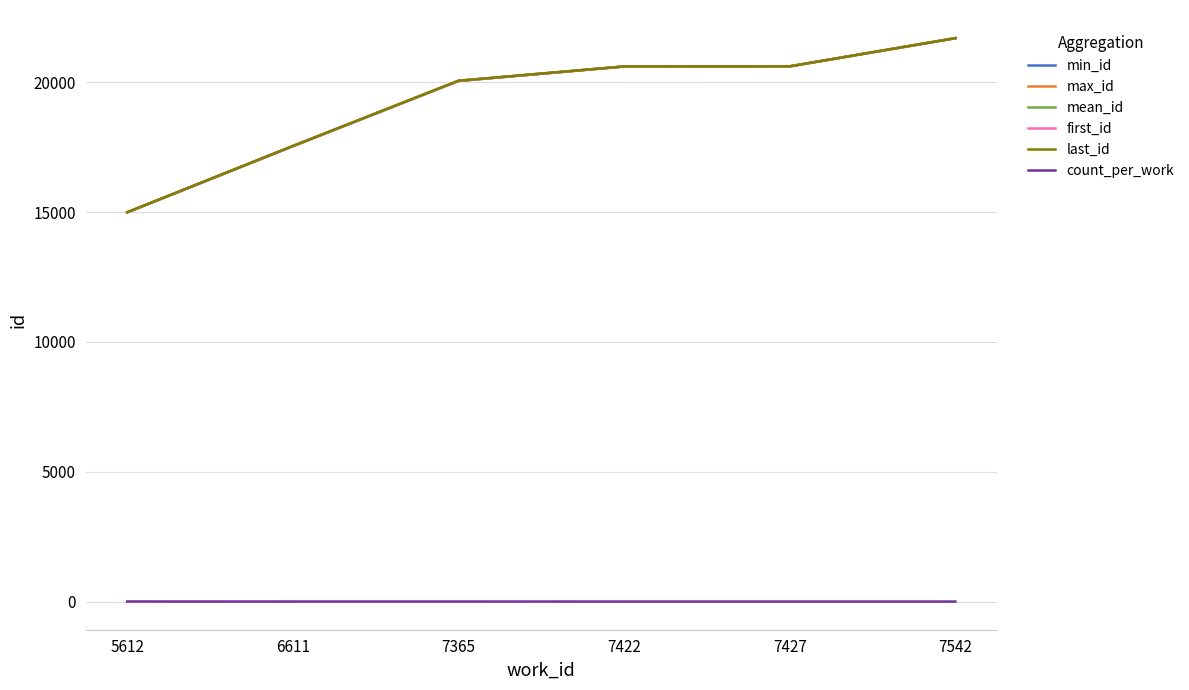

Which series has the largest total across all categories?

max_id